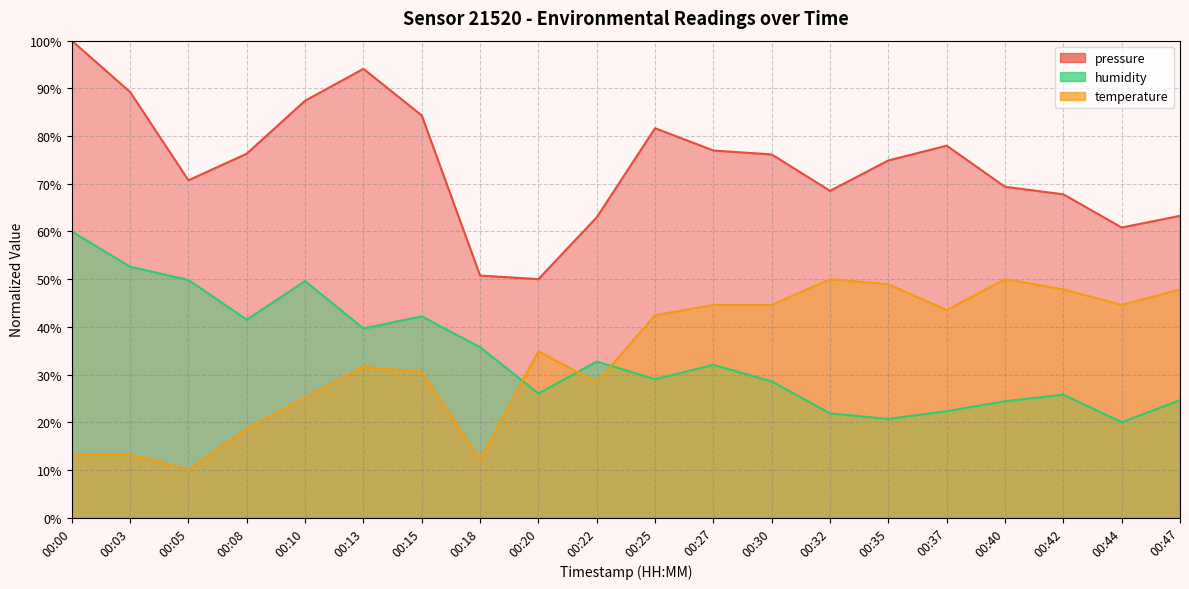

What are all the series names shown in the legend?

pressure, humidity, temperature